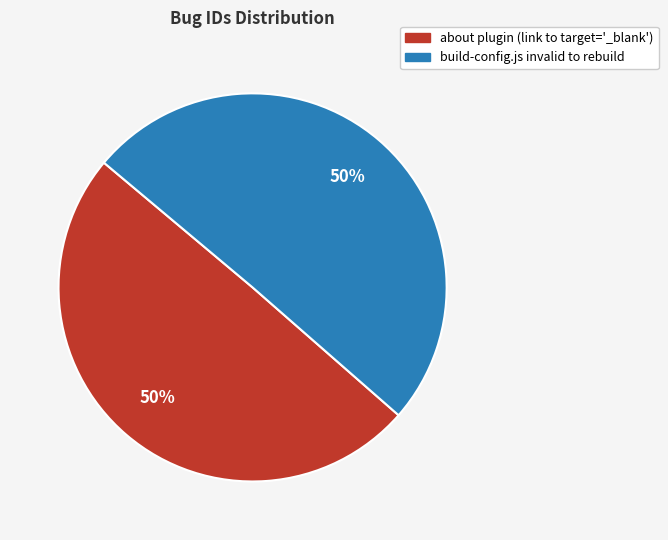

To the nearest percent, what is the average slice percentage?

50%